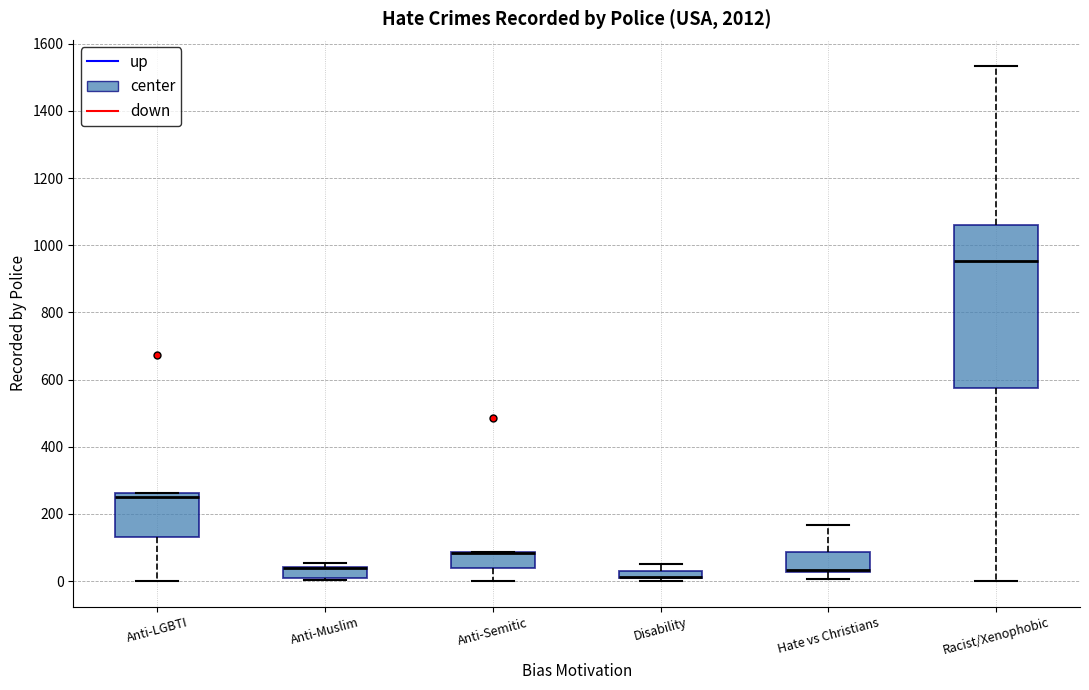

Where is the upper edge of the box for Anti-Muslim on the y-axis? The values are not printed on the chart, so give them approximately, as read against the axis.

40